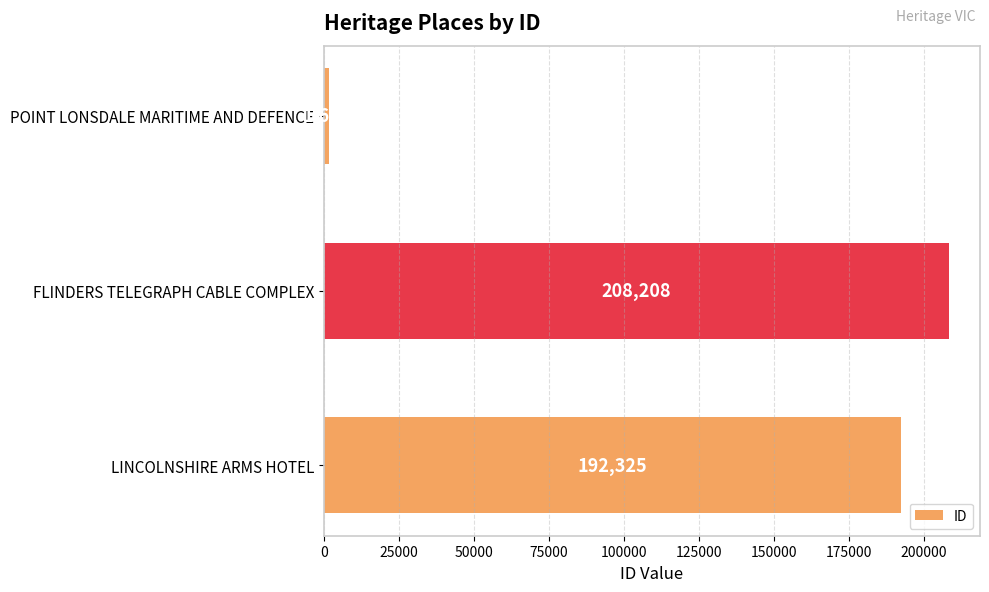

Rank the categories by value from highest to lowest.

FLINDERS TELEGRAPH CABLE COMPLEX, LINCOLNSHIRE ARMS HOTEL, POINT LONSDALE MARITIME AND DEFENCE